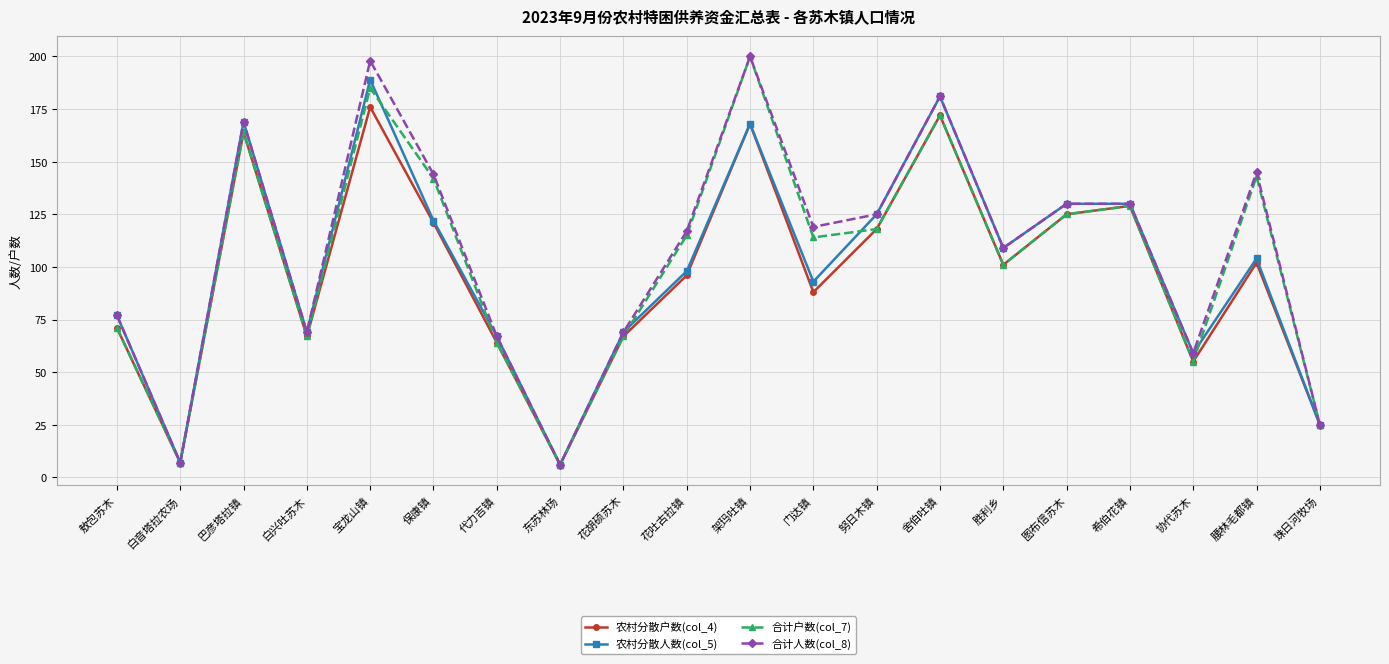

Where is the first local minimum for 合计人数(col_8)?

白音塔拉农场